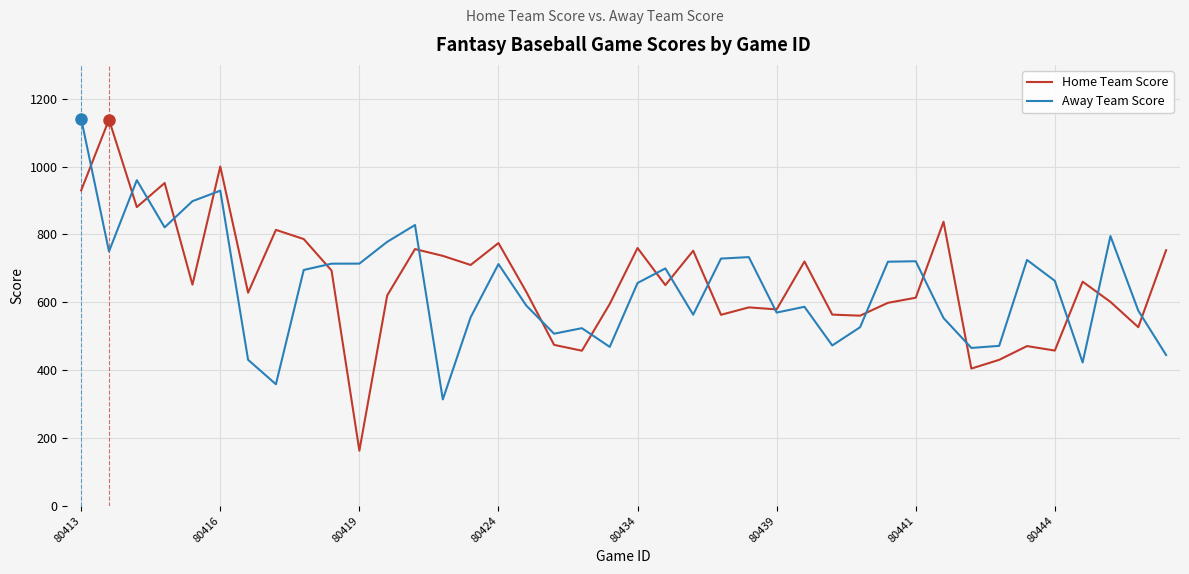

What is the maximum value shown in the chart?

1141.0